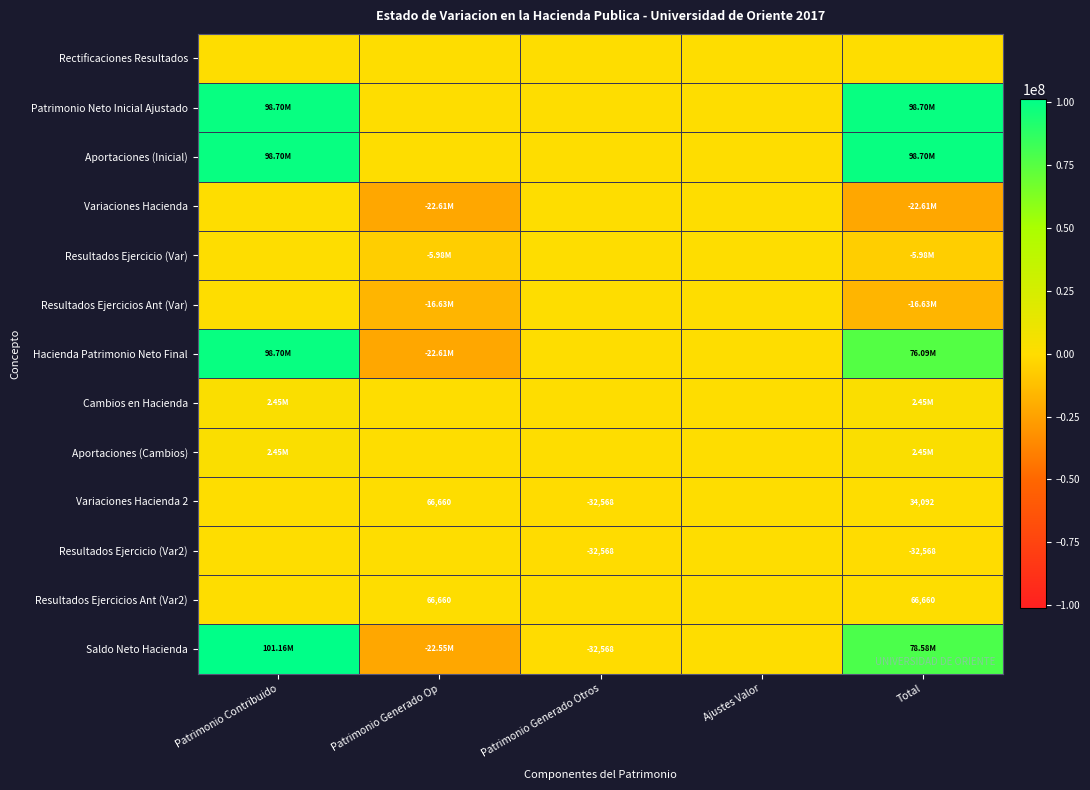

Where is Resultados Ejercicio (Var) nearest to the value -2989196?

Patrimonio Contribuido